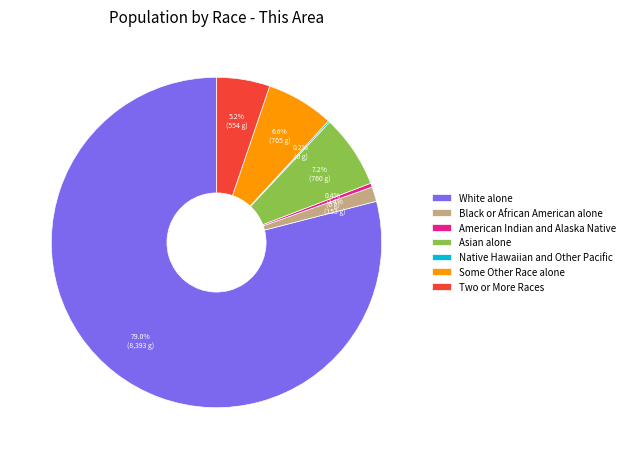

Is the sum of Some Other Race alone and Black or African American alone greater than half?

No